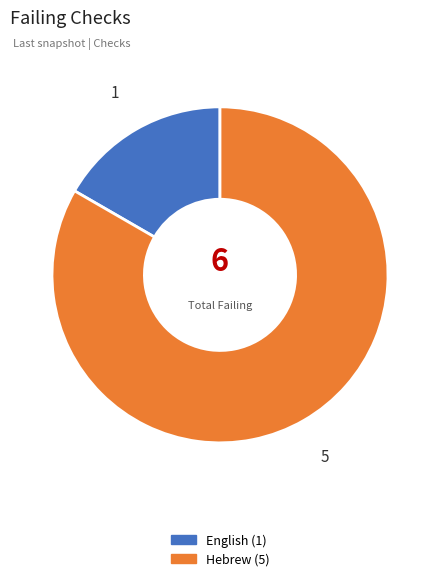

Do English and Hebrew together represent more than half of the pie?

Yes